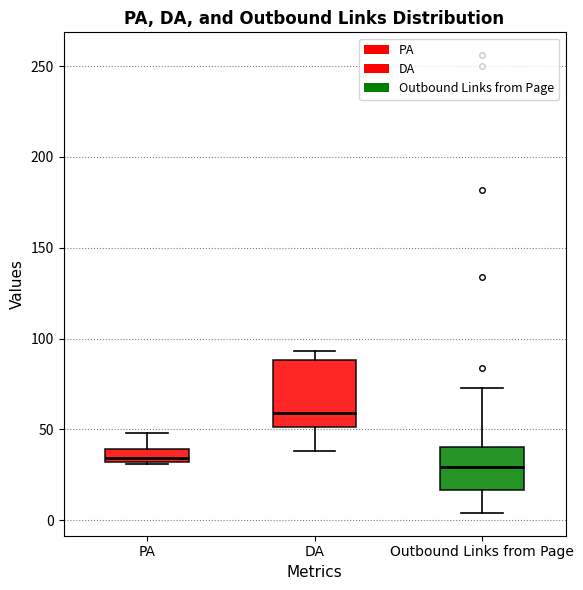

Where is the lower edge of the box for DA on the y-axis? The values are not printed on the chart, so give them approximately, as read against the axis.

50